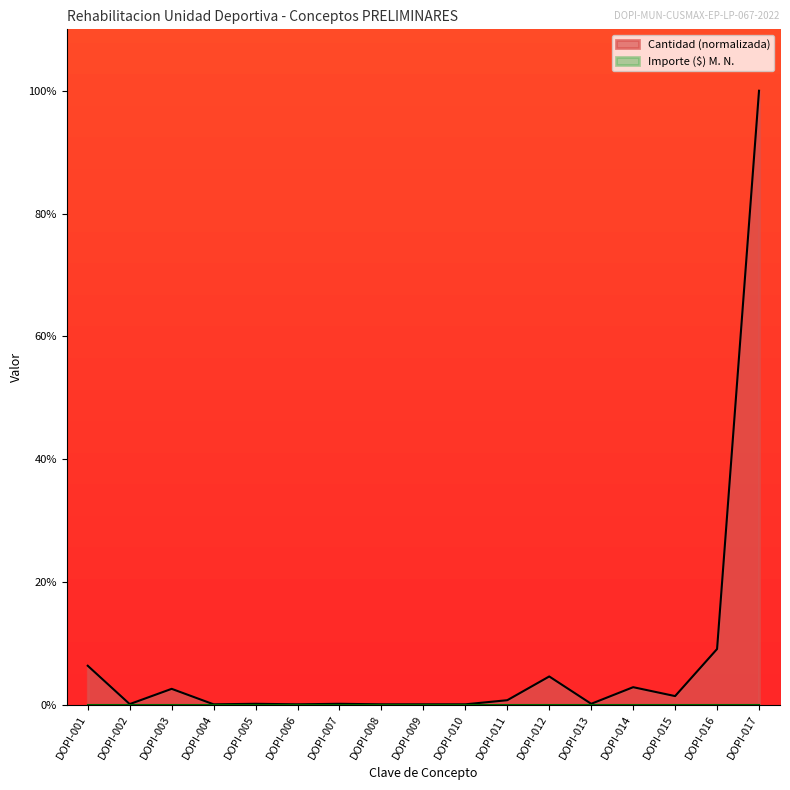

What is the difference between the second highest and second lowest values?

9.0